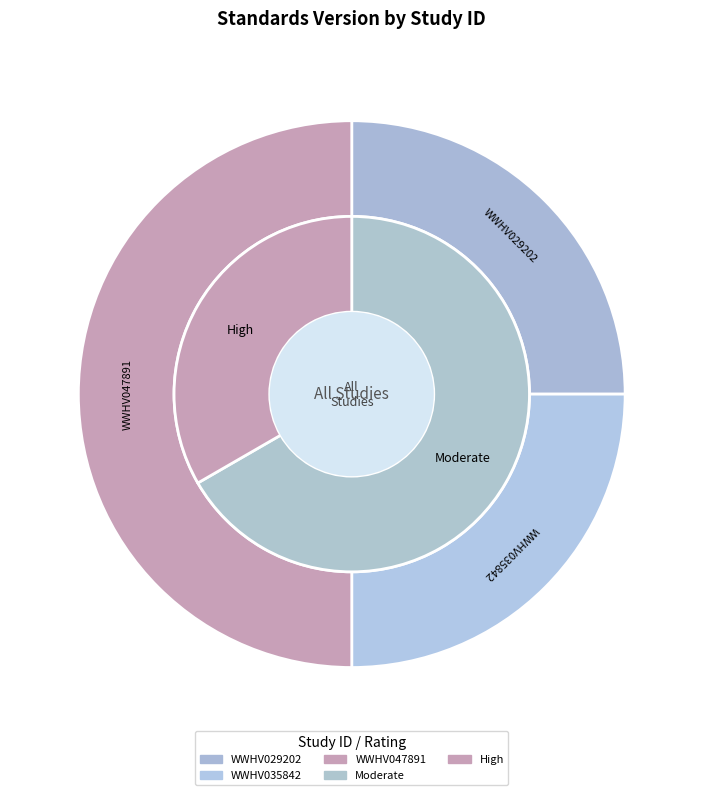

Between WWHV047891 and WWHV035842, which is larger?

WWHV047891